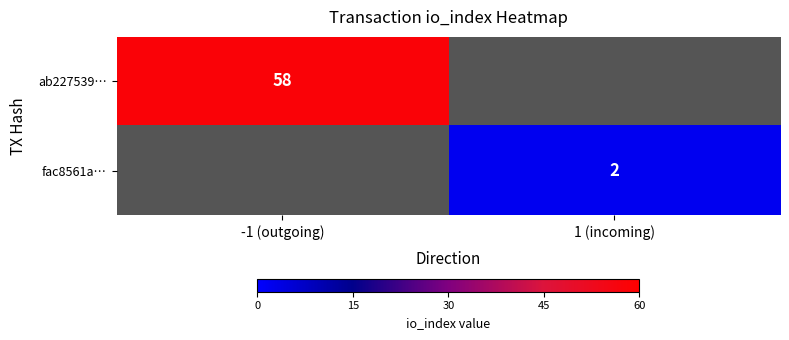

True or false: fac8561a… has a value of 2 at 1 (incoming).

True